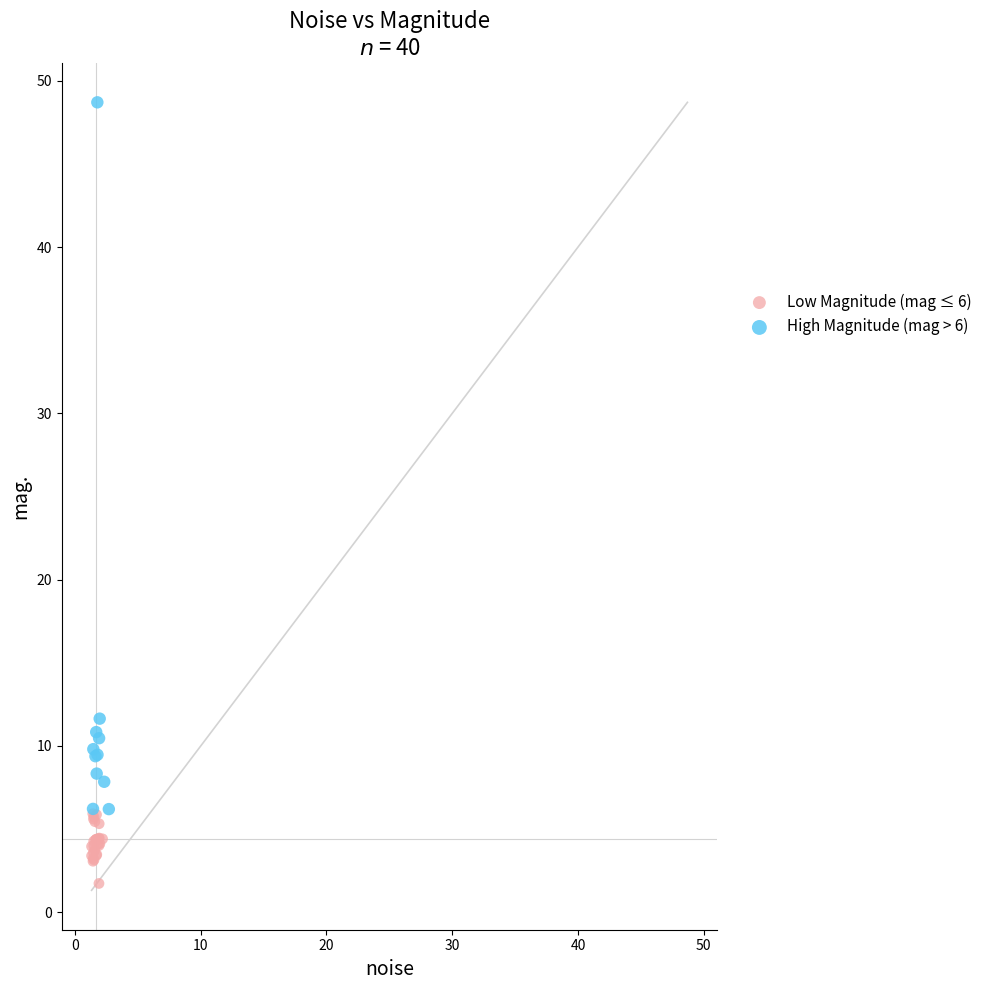

Which series contains the highest Y value?

High Magnitude (mag > 6)